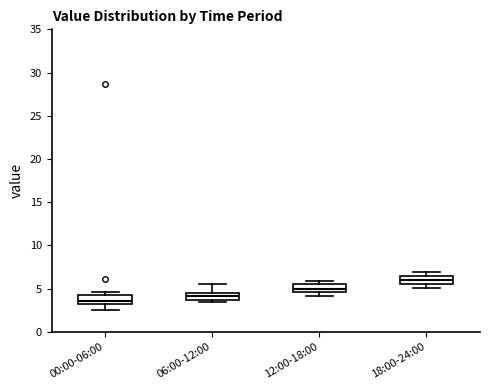

Reading left to right, read every box against the y-axis: the position of its median line, the range the box covers, and the ends of its whiskers. The values are not printed on the chart, so give them approximately, as read against the axis.

00:00-06:00: median 3.5 (just above the box's lower edge), box 3.5 to 4.0, whiskers 2.5 to 4.5
06:00-12:00: median 4.0 (inside the box), box 4.0 to 4.5, whiskers 3.5 to 5.5
12:00-18:00: median 5.0, box 4.5 to 5.5, whiskers 4.0 to 6.0
18:00-24:00: median 6.0, box 5.5 to 6.5, whiskers 5.0 to 7.0